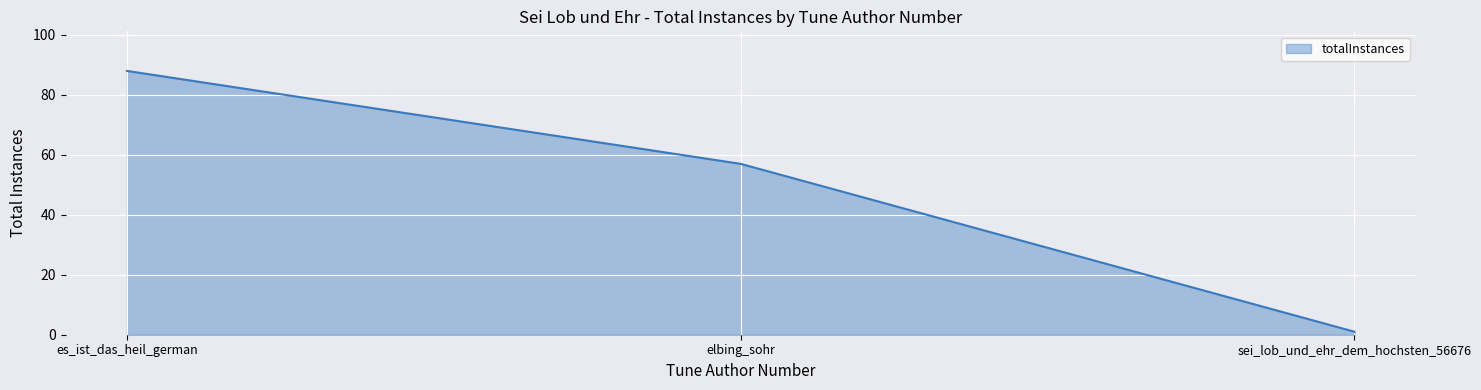

What is the change in value from es_ist_das_heil_german to sei_lob_und_ehr_dem_hochsten_56676?

-87